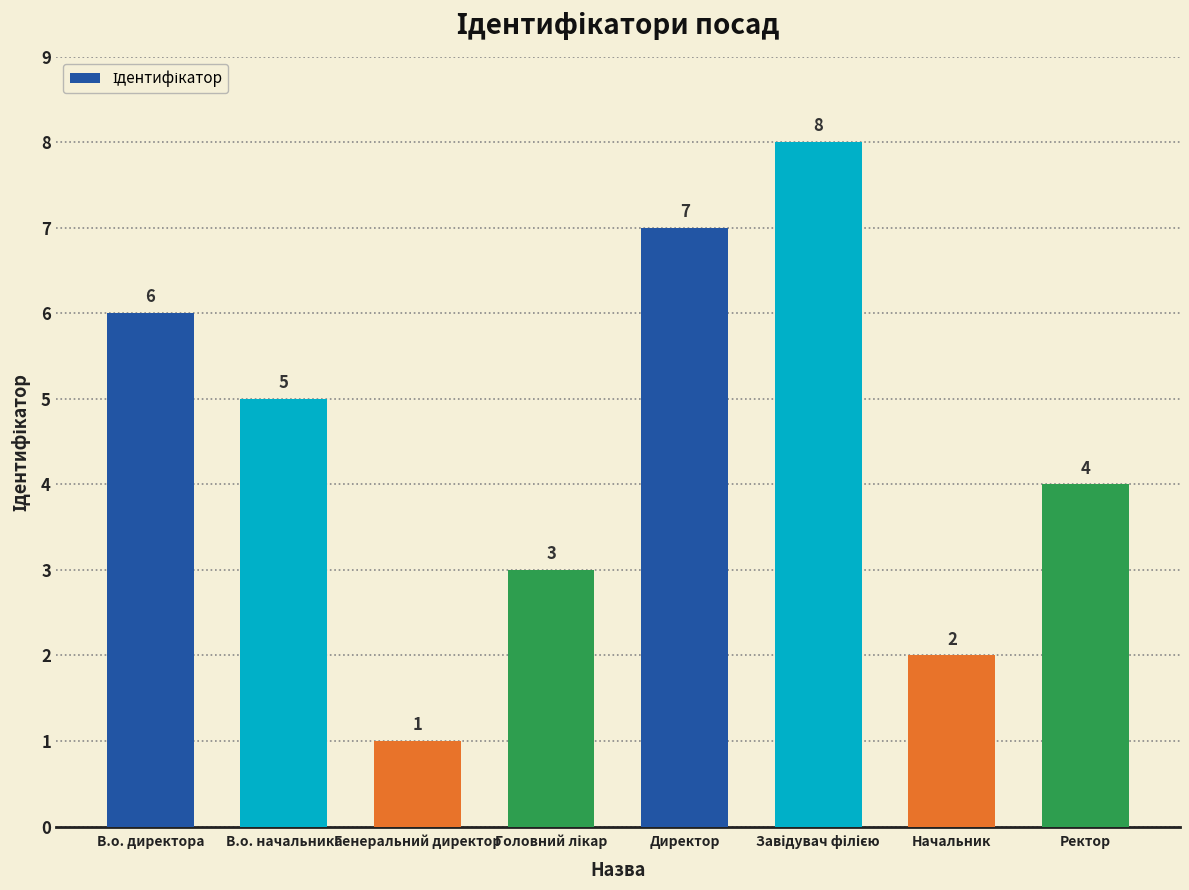

At which label does the data first exceed 5?

В.о. директора